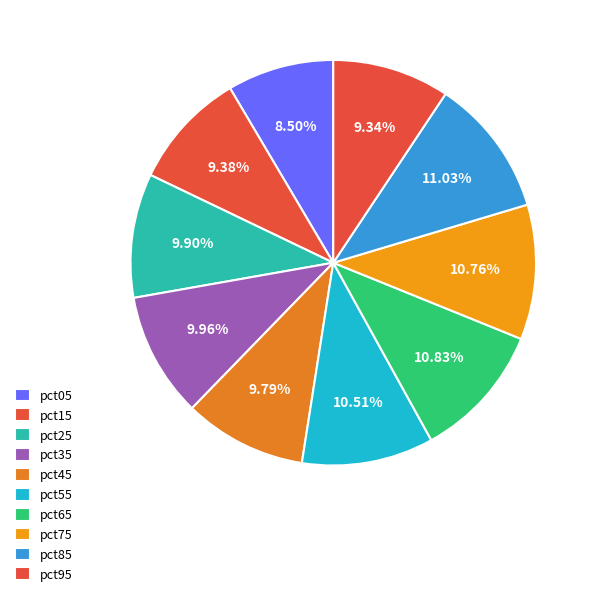

What is the total percentage of pct35 and pct55?

20.5%